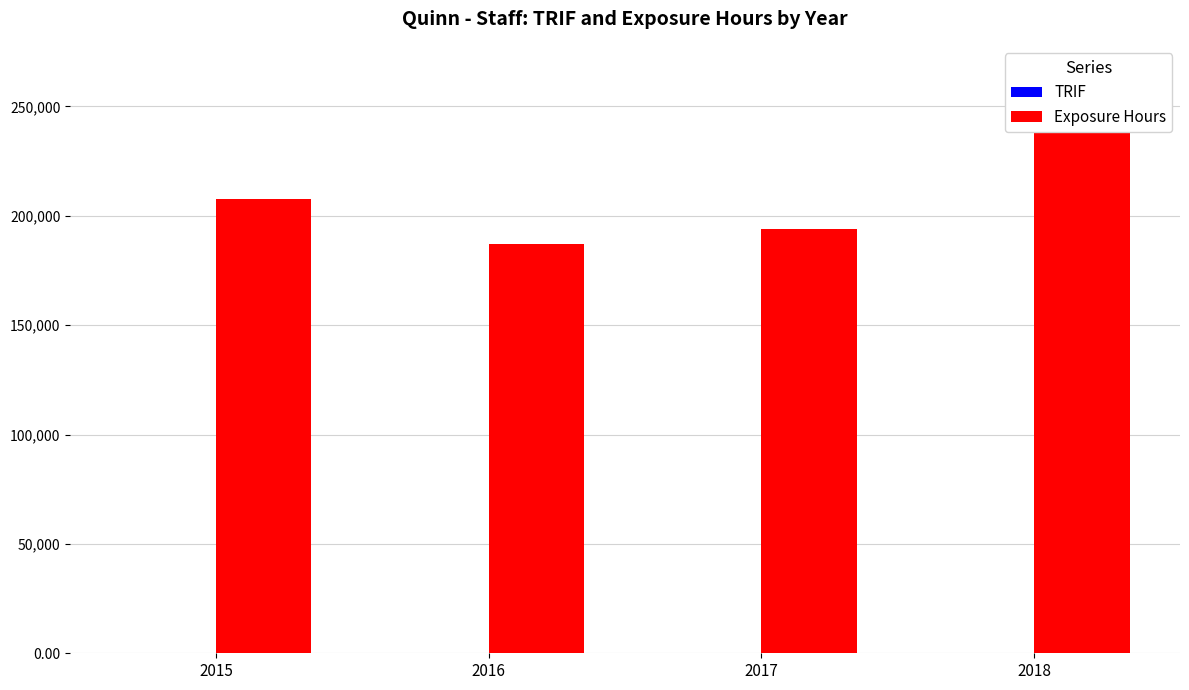

What is the difference between the highest and lowest values at 2018?

264466.2